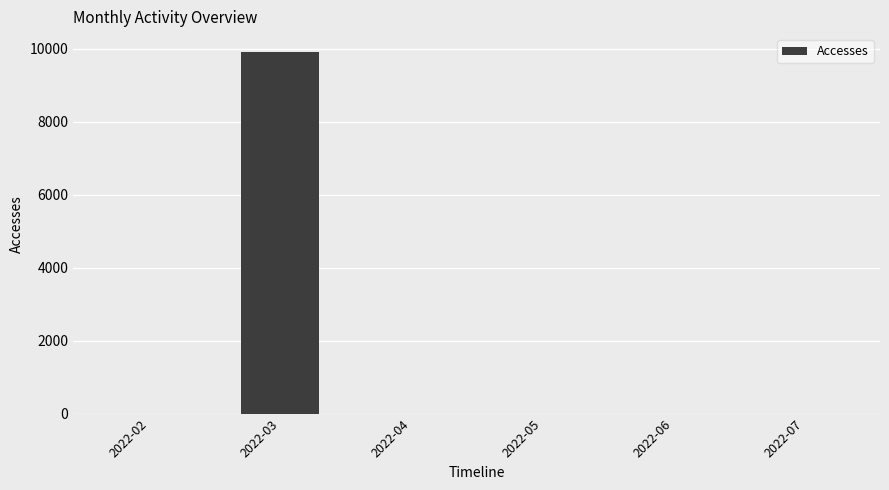

What is the change in value from 2022-03 to 2022-04?

-9905